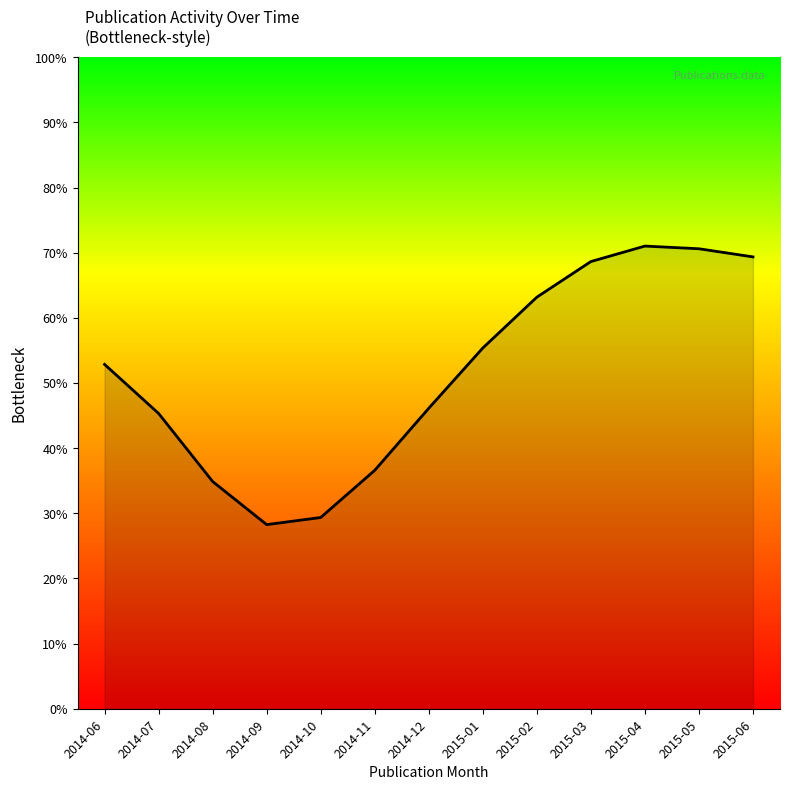

Approximately how many times larger is the value at 2015-03 compared to 2015-04?

1.0